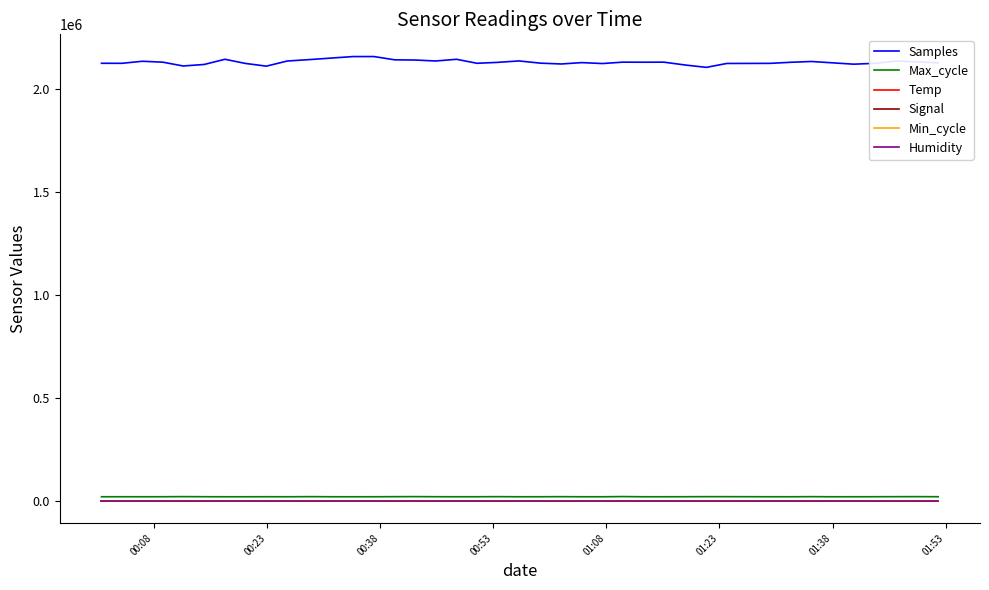

True or false: Signal has more than 0 interior local peaks.

True